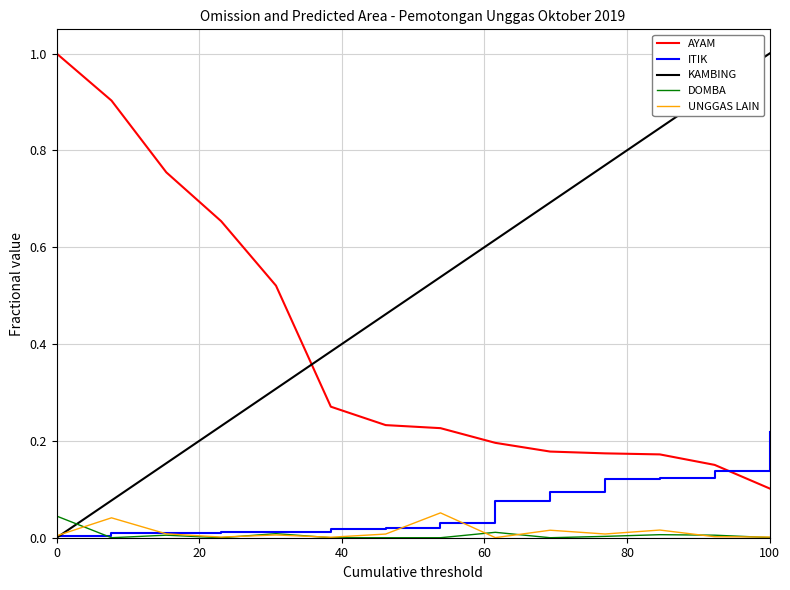

Which series has the largest total across all categories?

KAMBING